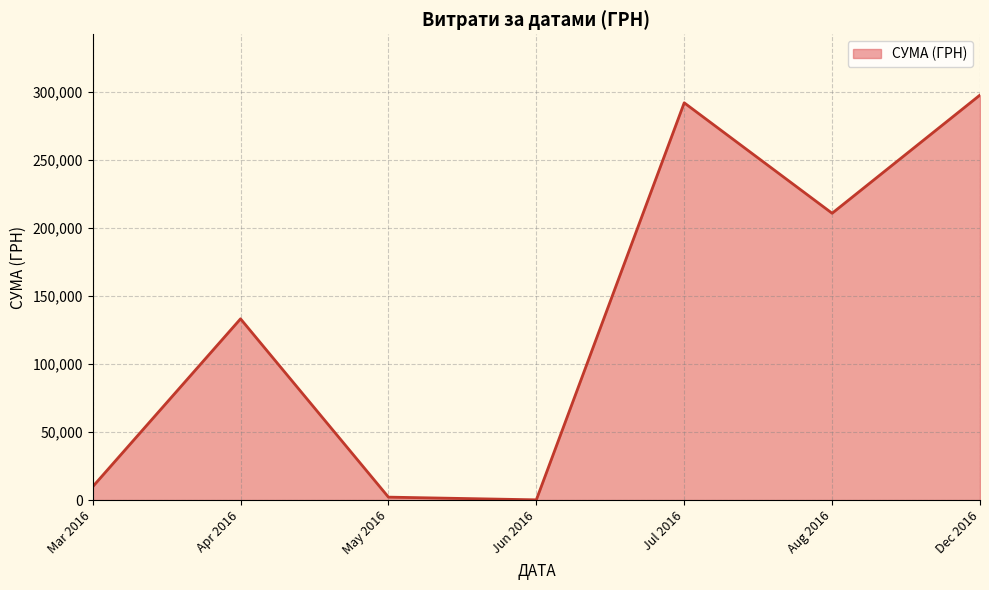

How many distinct data groups are displayed?

1